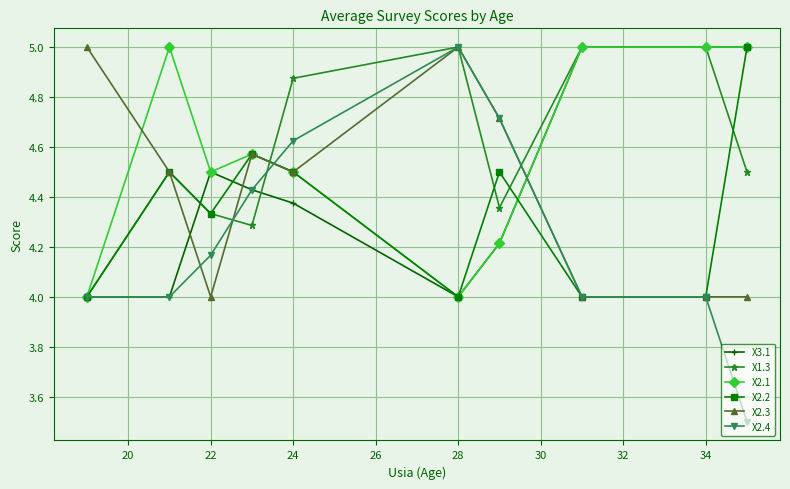

How many interior local valleys does the X1.3 series have?

2